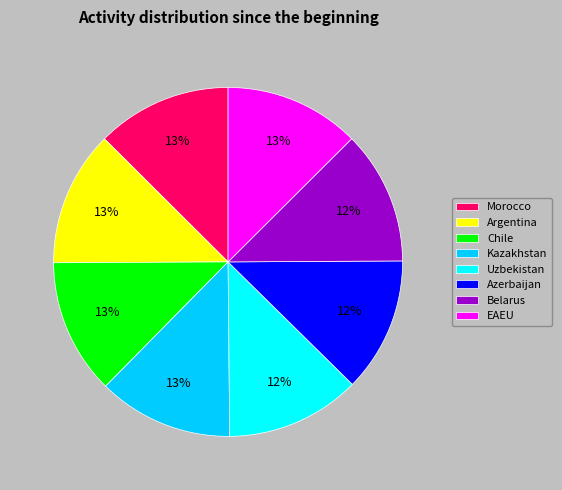

True or false: Morocco accounts for 13% of the total.

True